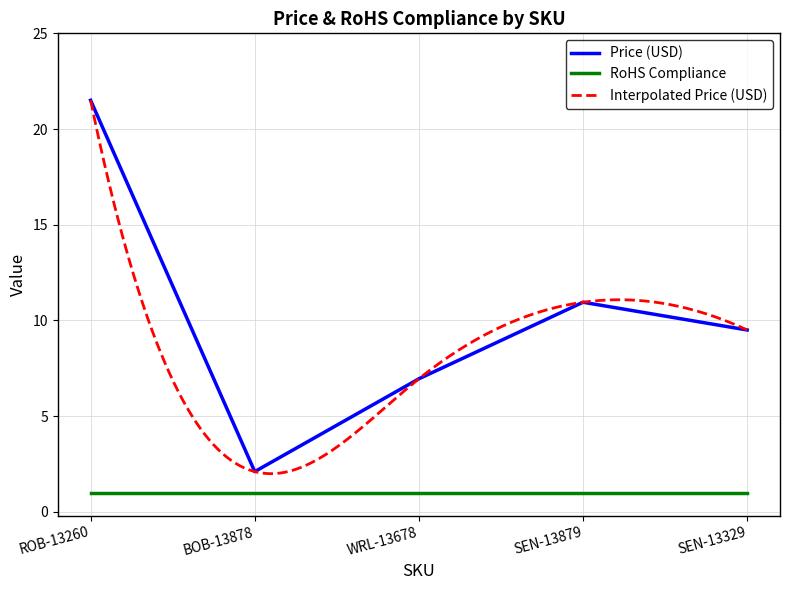

What is the sum of the values at SEN-13879 and WRL-13678?

17.9